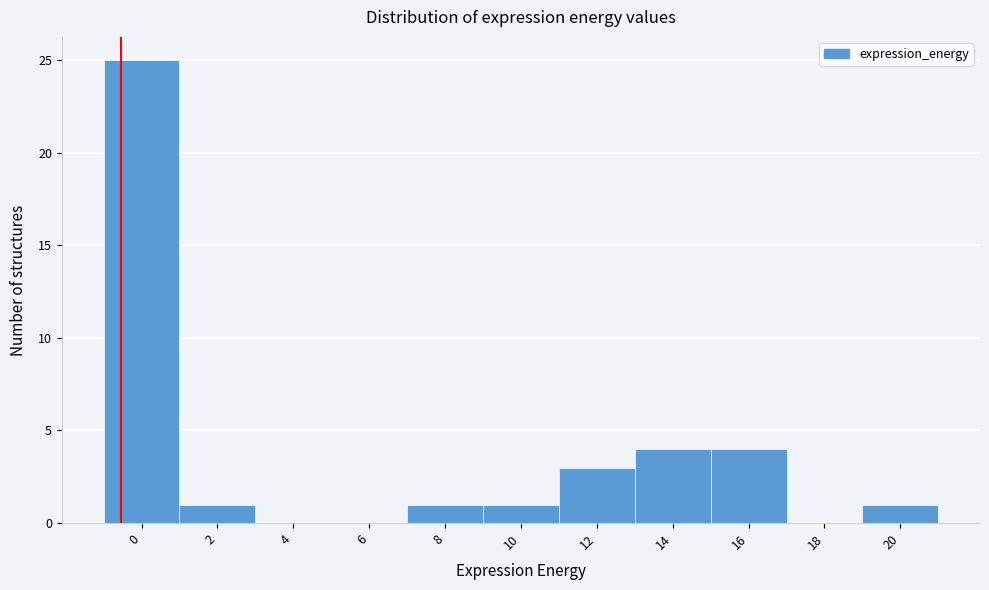

Reading right to left, what are all the values shown in this chart?

20=1	18=0	16=4	14=4	12=3	10=1	8=1	6=0	4=0	2=1	0=25